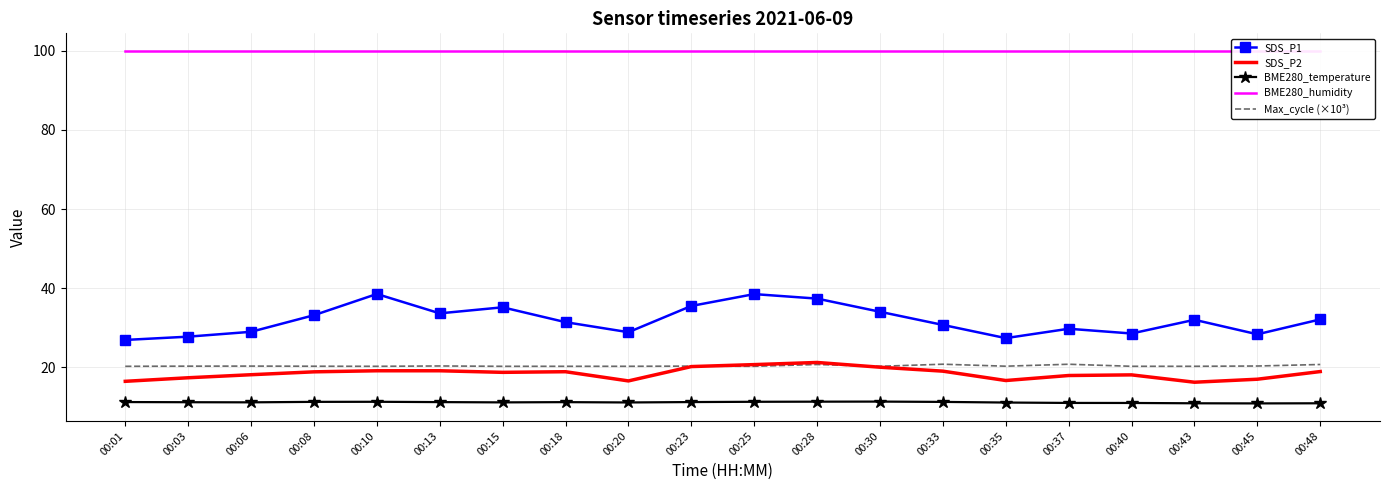

What is the average value of the Max_cycle (×10³) series?

20.3